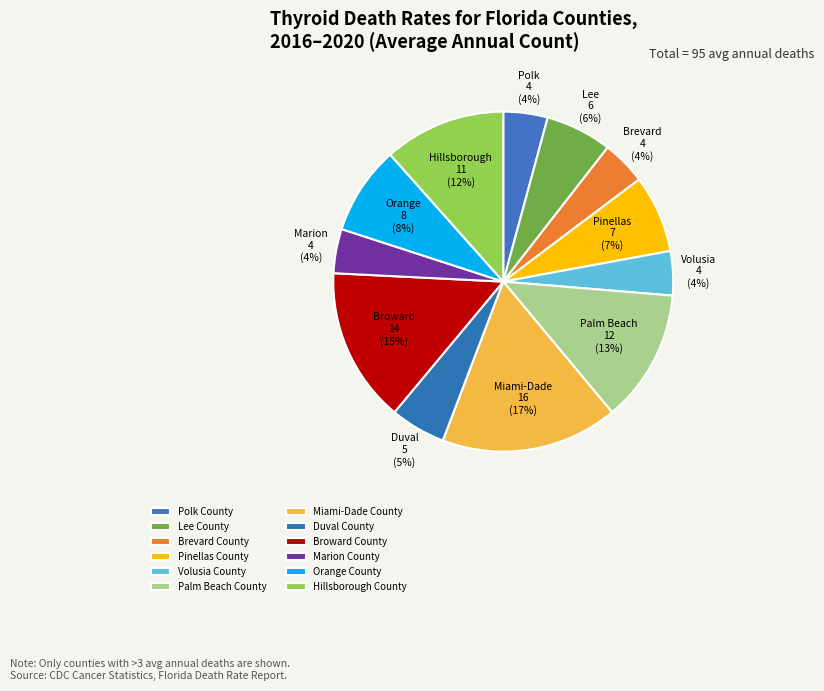

Is it true that Duval County is 1% of the pie?

False